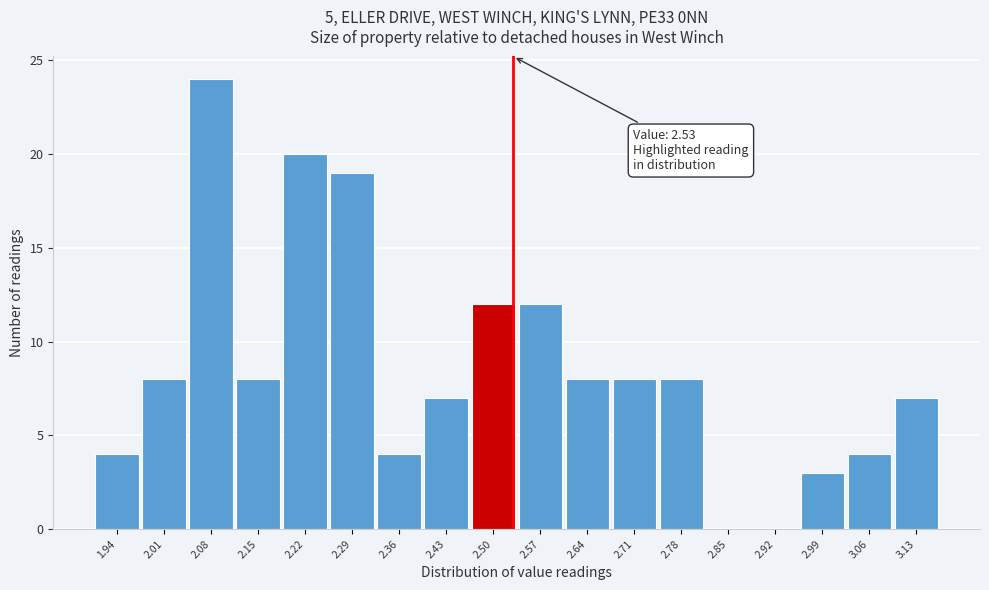

Over which range of the x-axis is the bar tallest?

2.04 to 2.11